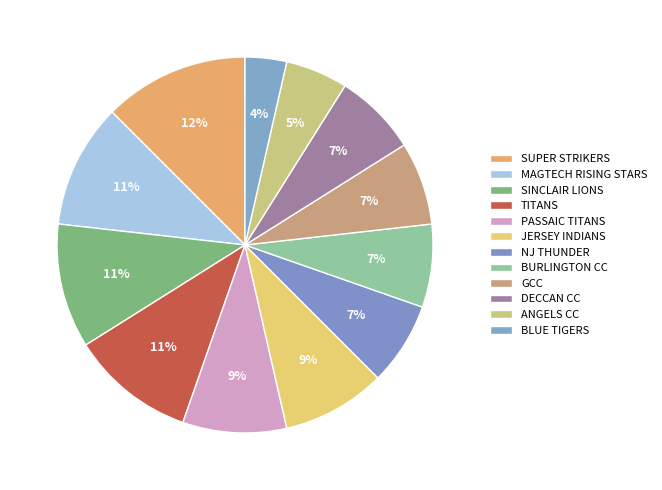

What is the ratio of the value at GCC to the value at BURLINGTON CC?

1.0